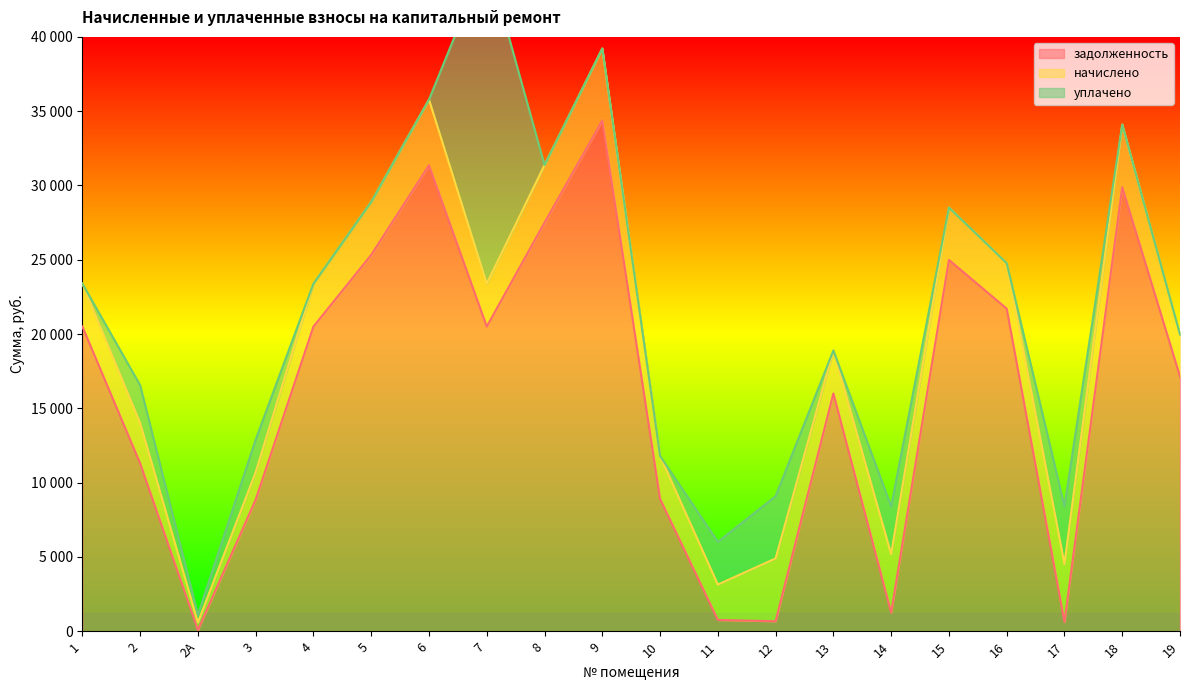

Reading left to right, extract all data points from this chart.

задолженность: 20502.0	11296.0	81.3	8855.8	20502.0	25326.0	31356.0	20502.0	27496.8	34371.0	8902.0	756.0	670.7	16002.0	1248.5	24988.3	21708.0	619.9	29884.7	17145.8
начислено: 2891.7	2721.6	510.3	1837.1	2891.7	3572.1	4422.6	2891.7	3878.3	4847.9	2891.7	2381.4	4225.3	2891.7	3932.7	3524.5	3061.8	3905.5	4215.1	2823.7
уплачено: 0.0	2538.0	507.0	2202.0	0.0	0.0	0.0	21947.8	0.0	0.0	0.0	2872.0	4191.7	0.0	3214.8	0.0	0.0	3880.7	0.0	0.0